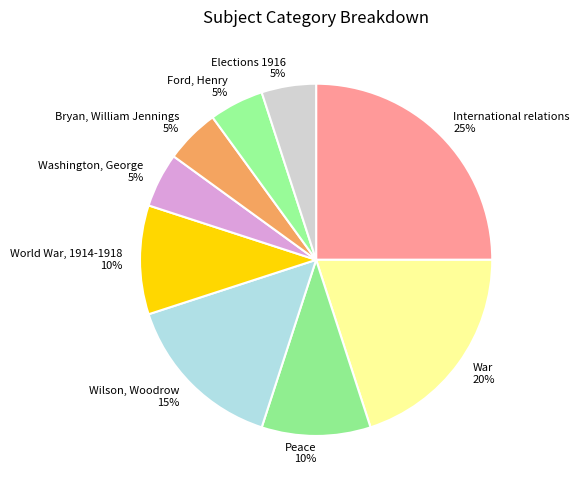

Count the number of slices in the pie.

9